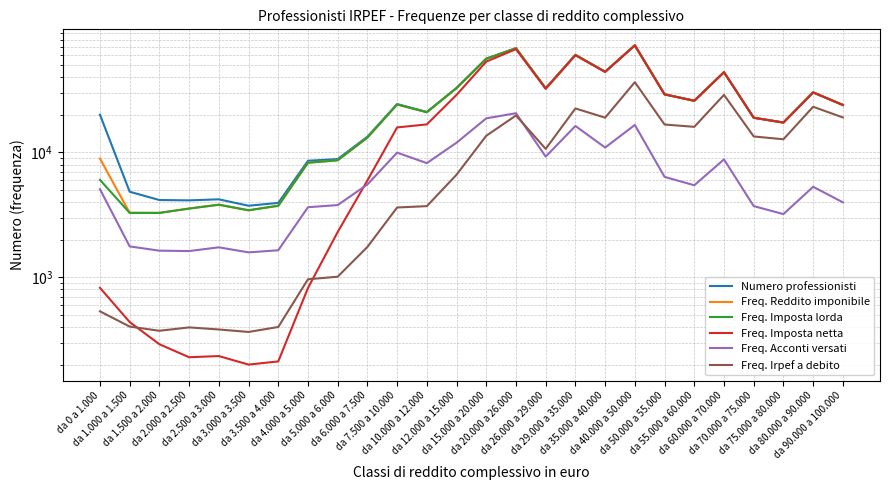

How many lines are shown in the chart?

6